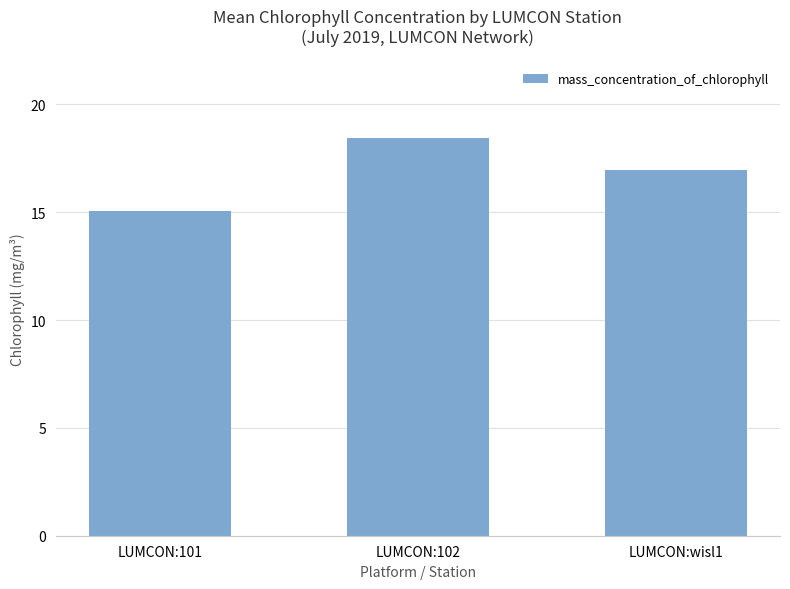

What is the greatest value displayed?

18.4